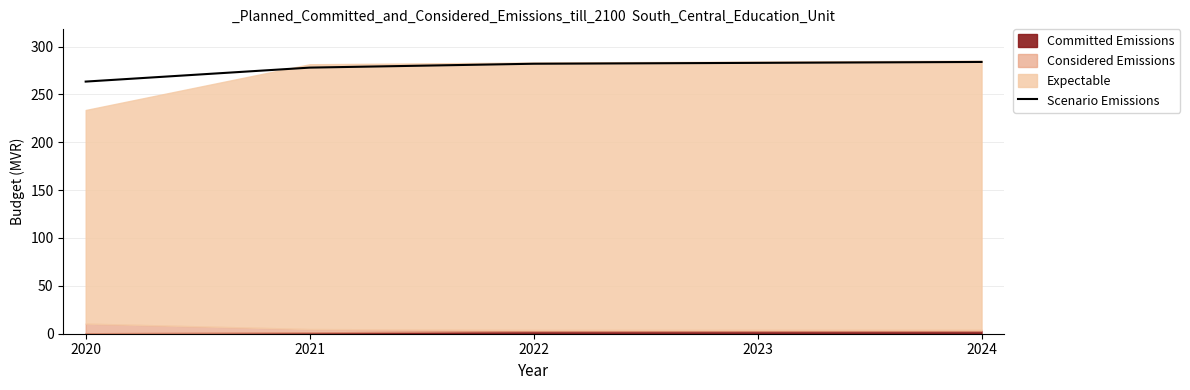

What is the ratio of the value at 2022 to the value at 2021?

1.0